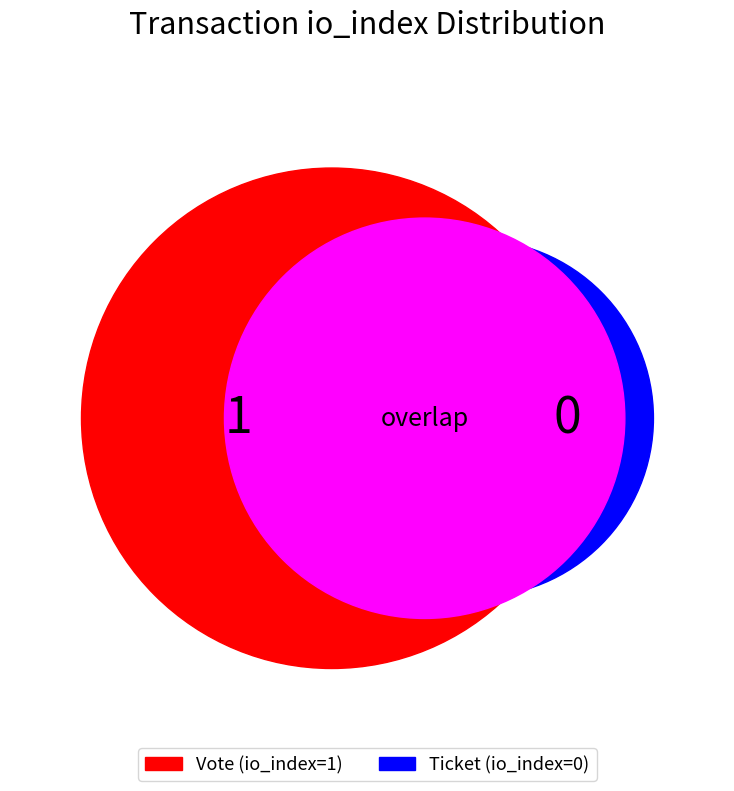

What percentage is the Vote (io_index=1) slice, to the nearest percent?

100%